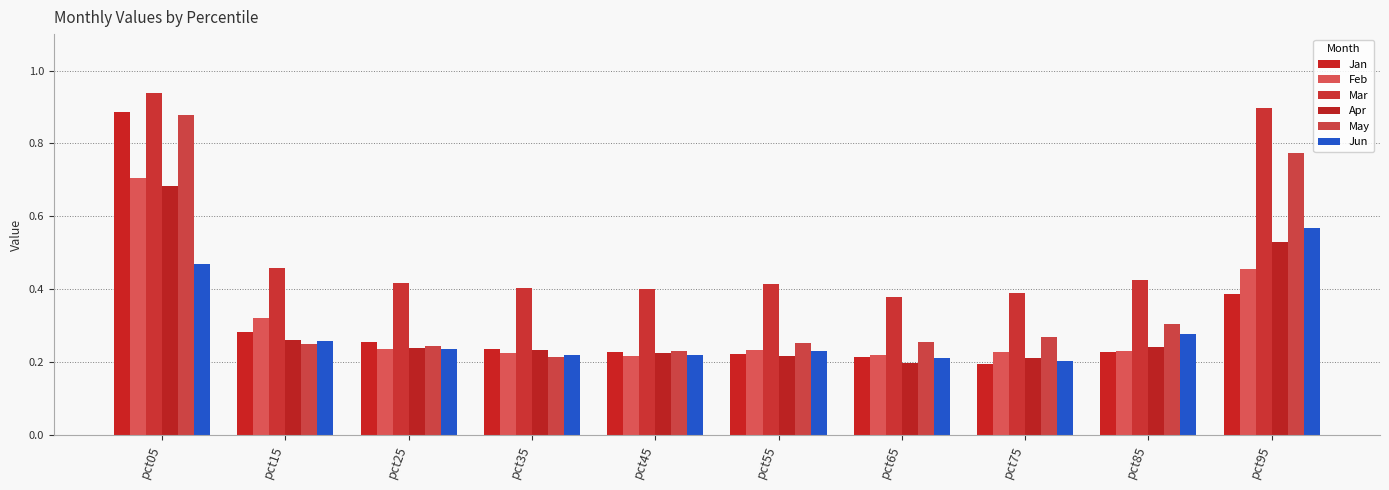

What is the total value across all series at pct05?

4.6